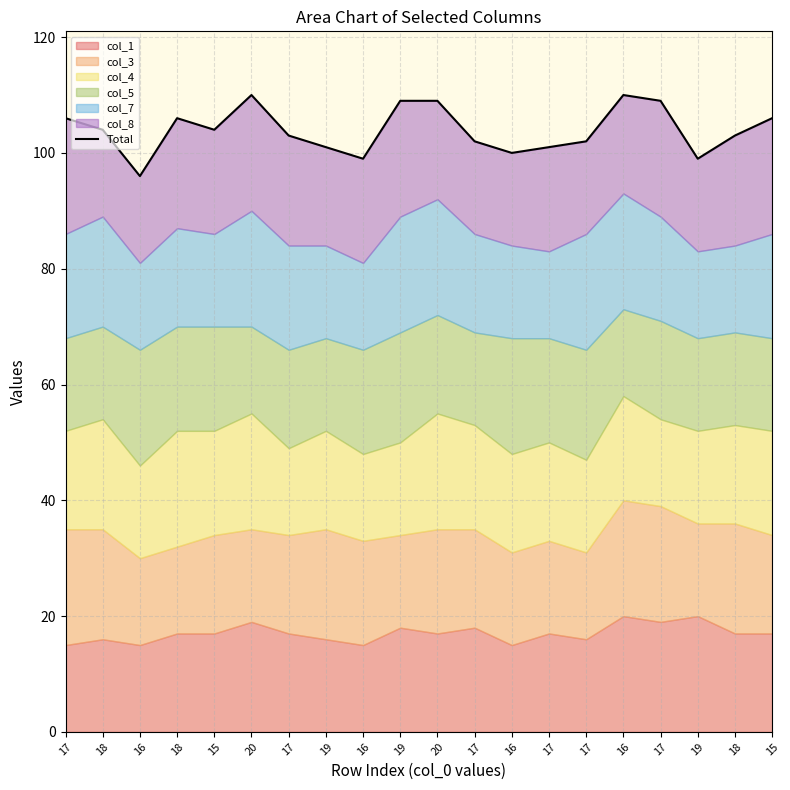

What is the greatest value displayed?

110